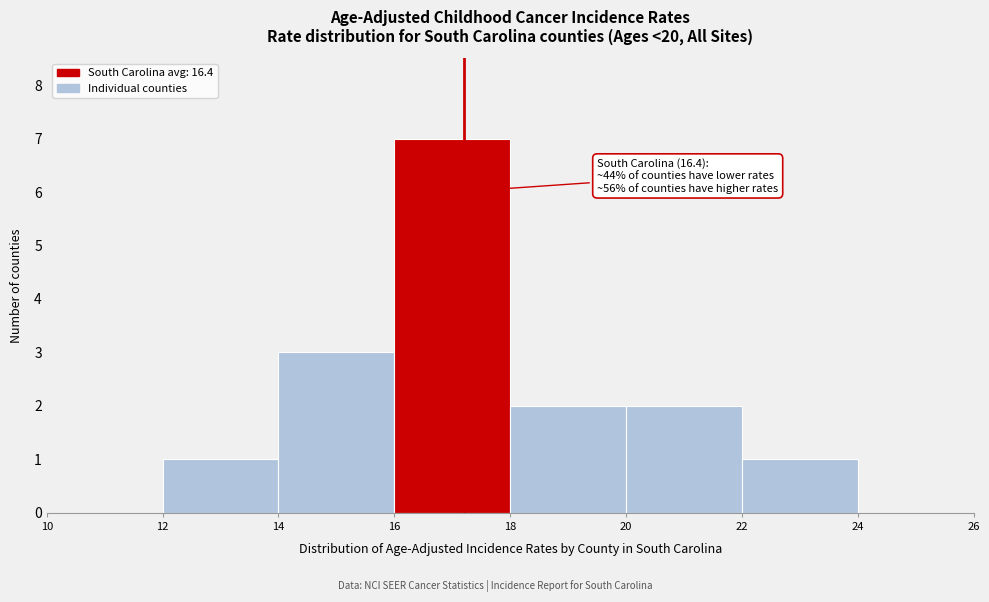

Which range on the x-axis has the tallest bar?

16 to 18